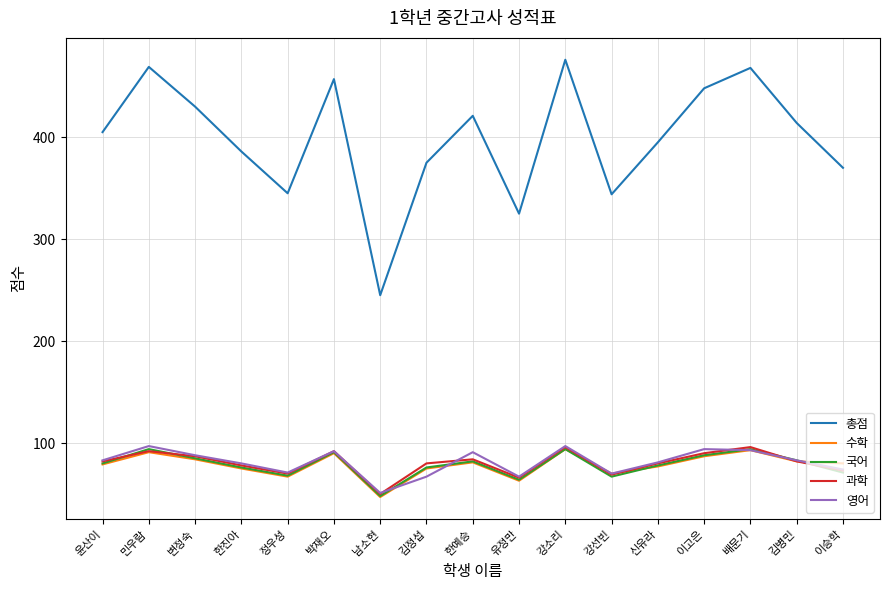

Which series has the largest total across all categories?

총점